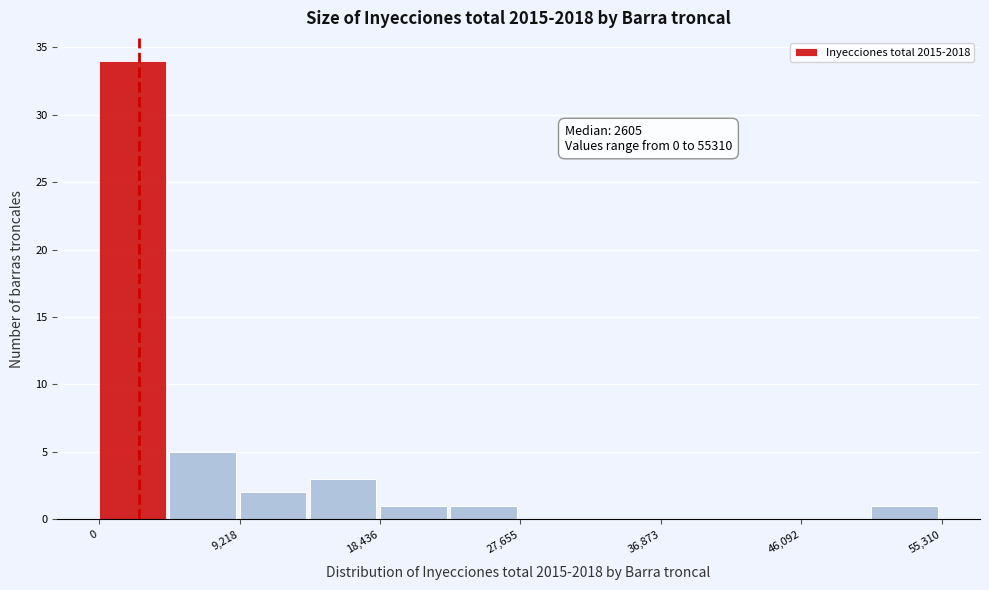

Over which range of the x-axis is the bar tallest?

0 to 5000